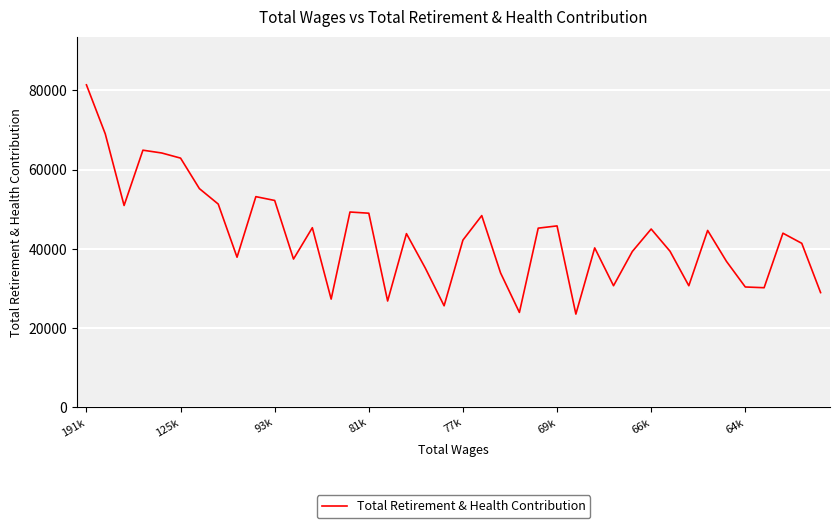

What is the difference between the maximum and minimum values?

57884